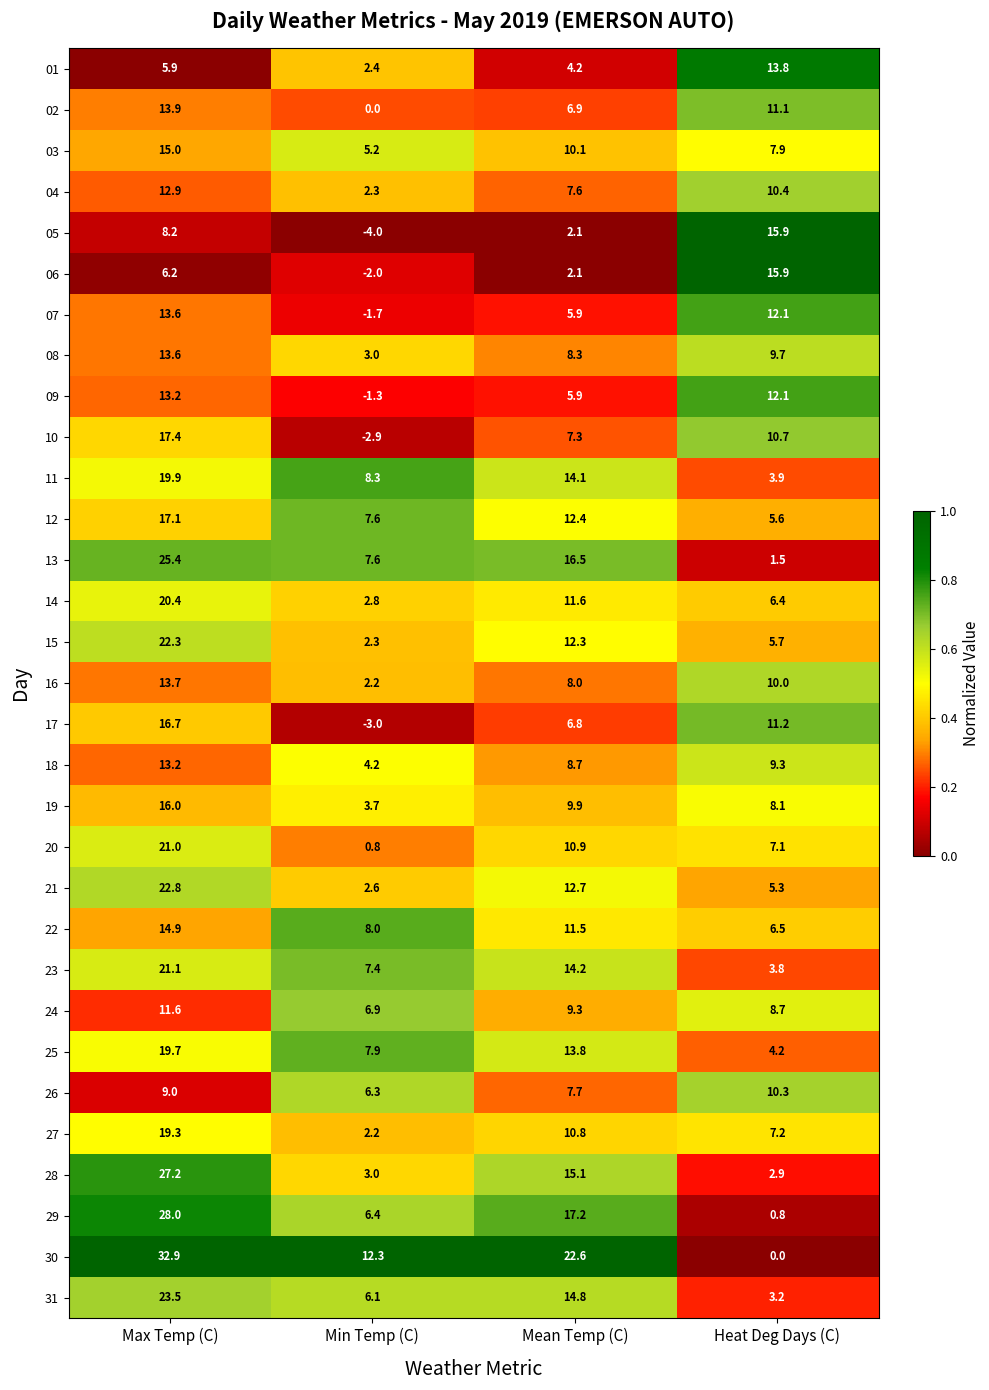

At how many categories does at least one series exceed 0?

4